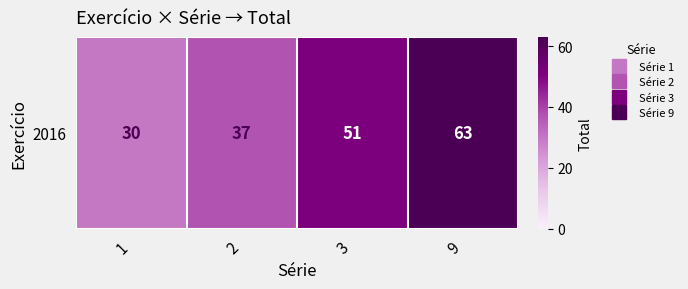

Rank the categories by value from lowest to highest.

1, 2, 3, 9